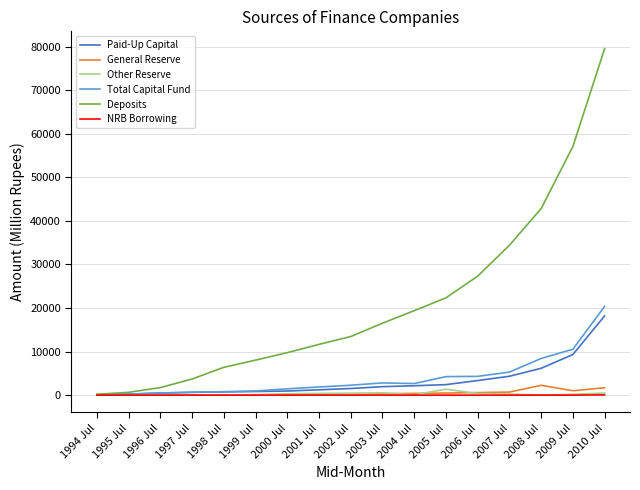

What is the maximum value shown in the chart?

79535.9